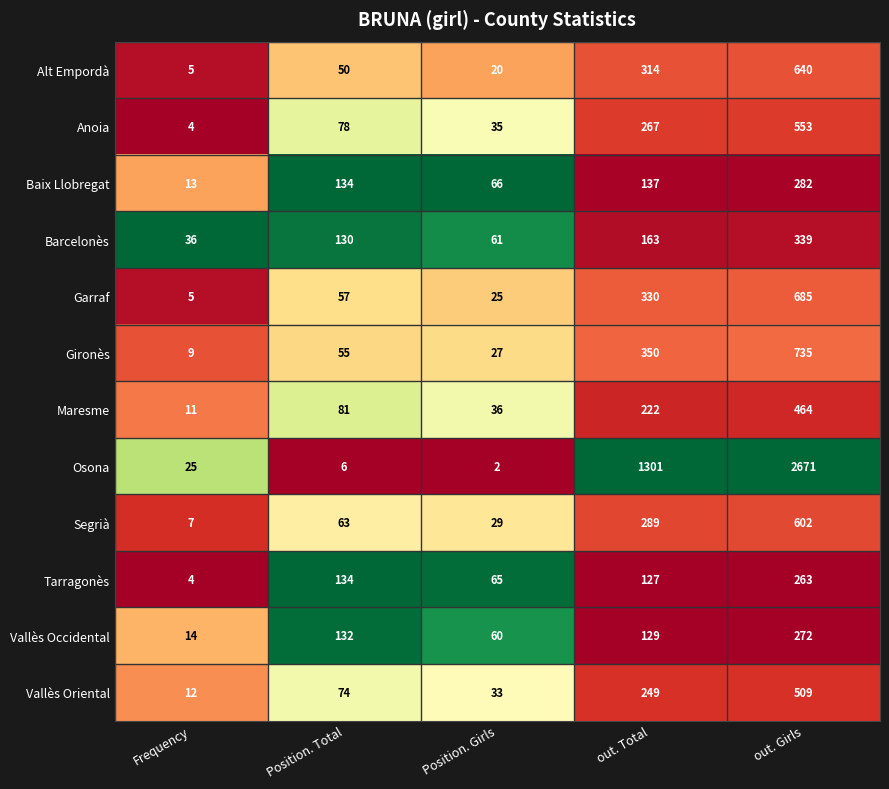

Which series changed the most between Position. Total and out. Girls?

Osona